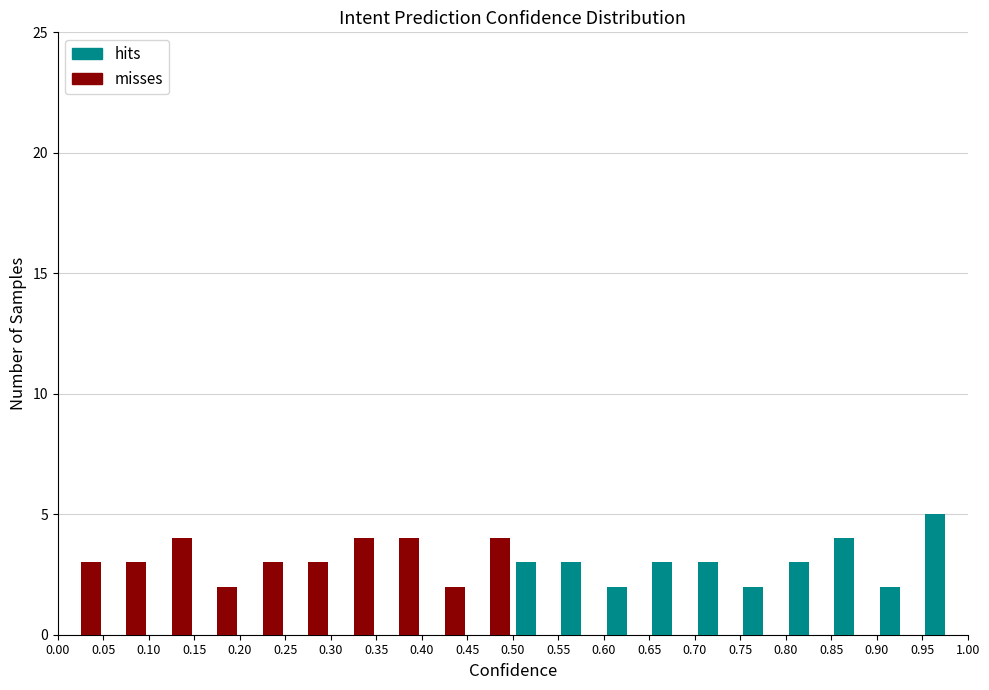

What is the height of the hits bar covering 0.80 to 0.85 on the x-axis? The values are not printed on the chart, so give them approximately, as read against the axis.

3